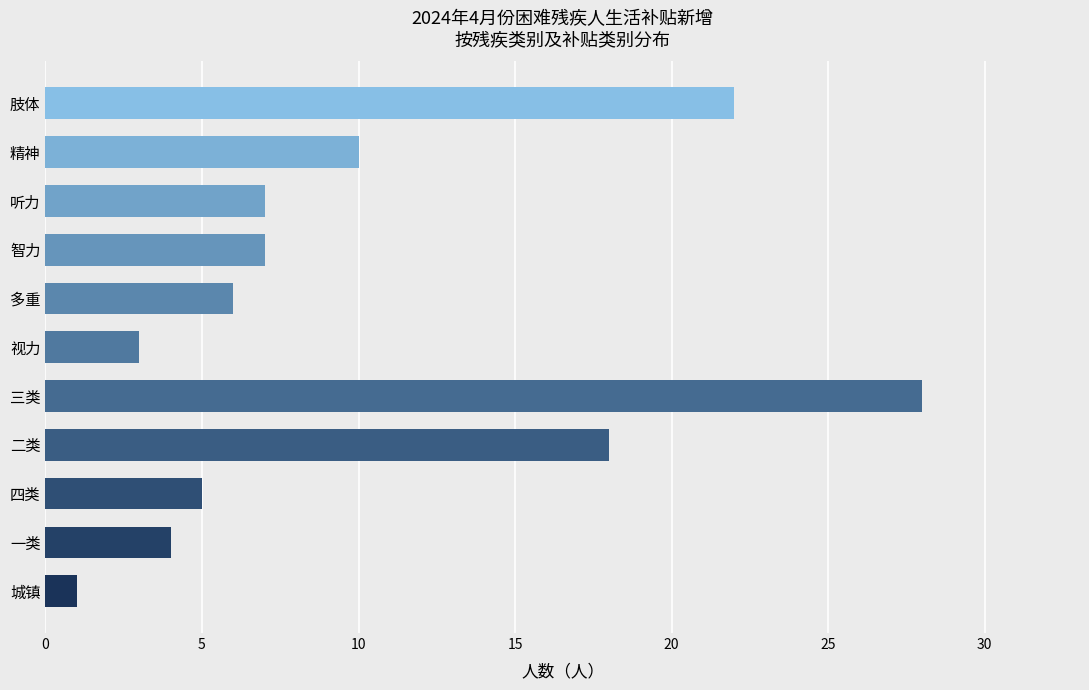

Reading bottom to top, transcribe all the data shown in this chart.

城镇=1	一类=4	四类=5	二类=18	三类=28	视力=3	多重=6	智力=7	听力=7	精神=10	肢体=22